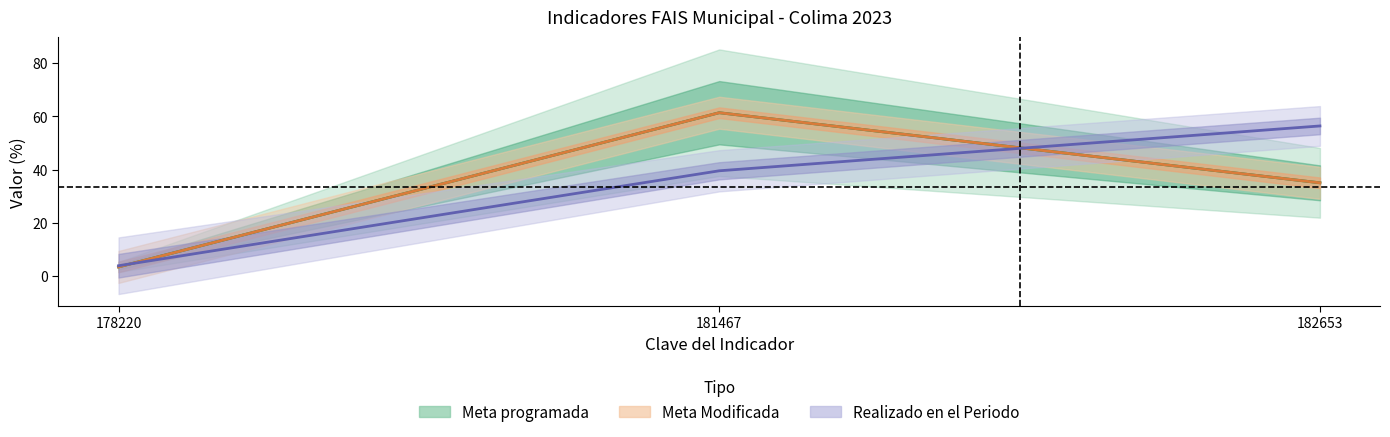

Reading right to left, extract all data points from this chart.

Meta programada: 182653=35.1	181467=61.4	178220=3.5
Meta Modificada: 182653=35.1	181467=61.4	178220=3.5
Realizado en el Periodo: 182653=56.4	181467=39.6	178220=4.0